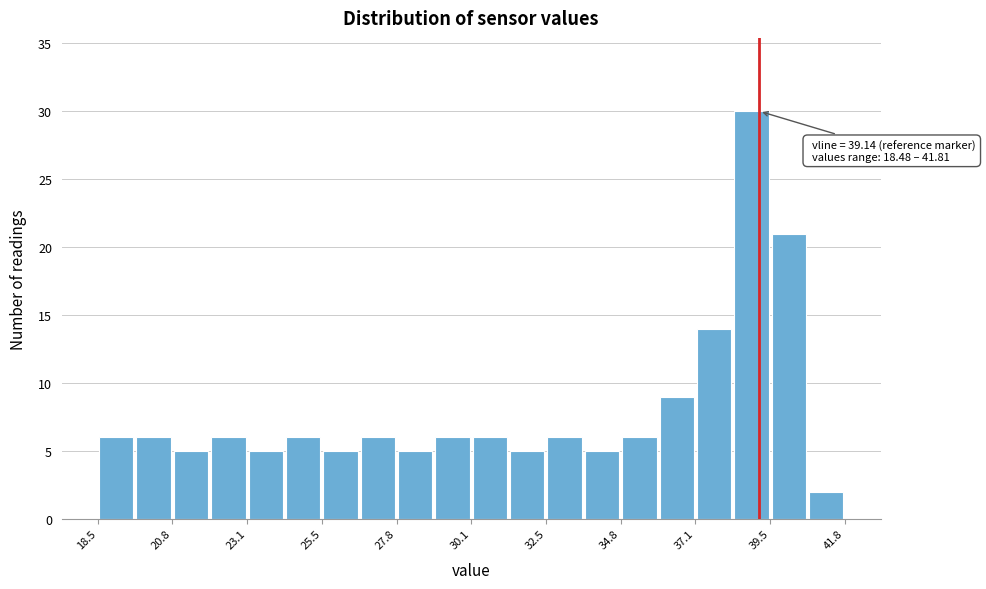

Around what value on the x-axis is the tallest bar? Give the approximate position of its centre, as read against the axis.

39.0